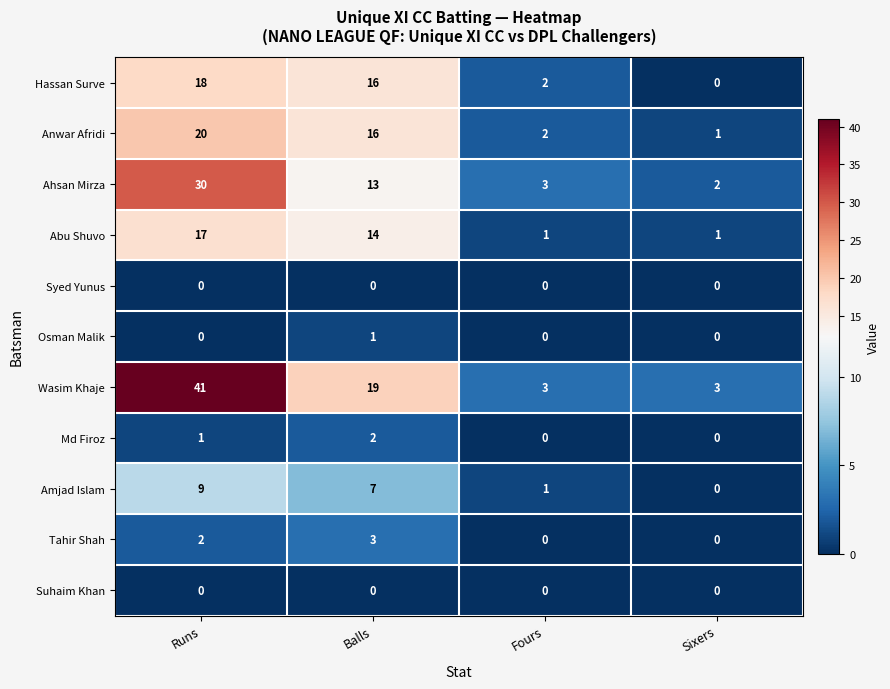

What is the total value across all series at Runs?

138